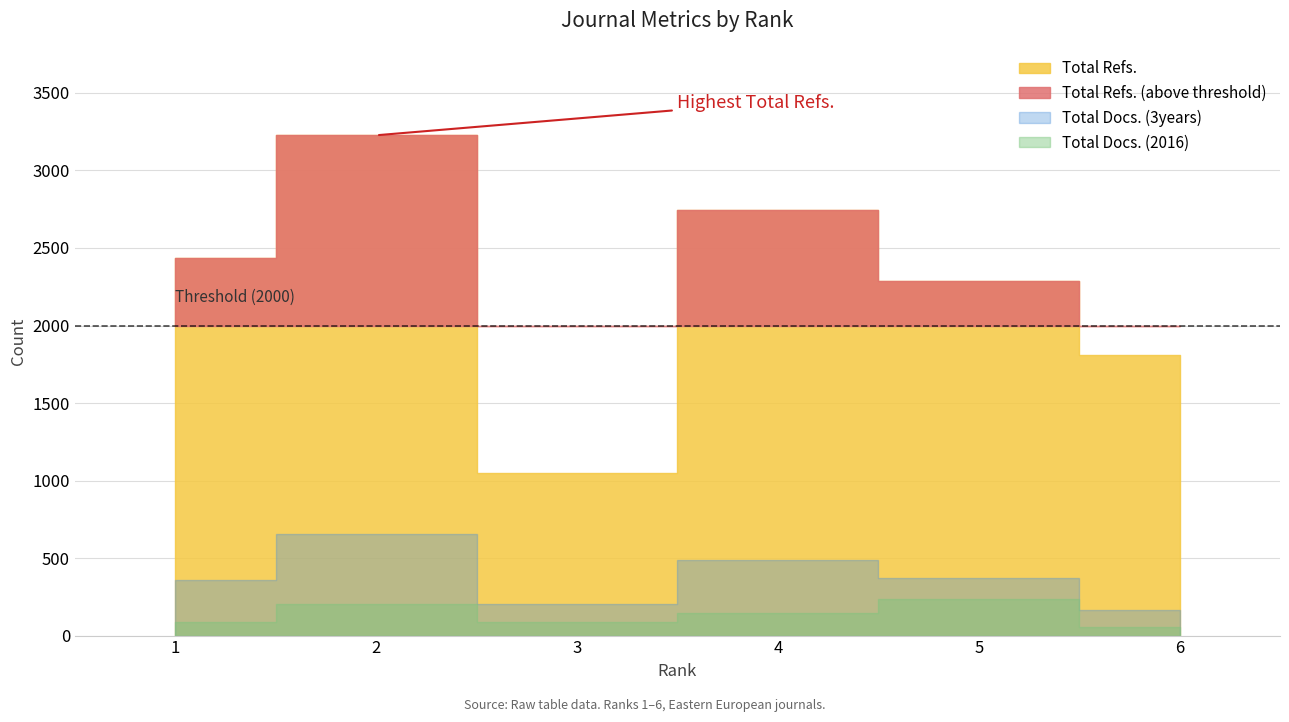

At which category does the chart reach its minimum across all series?

6